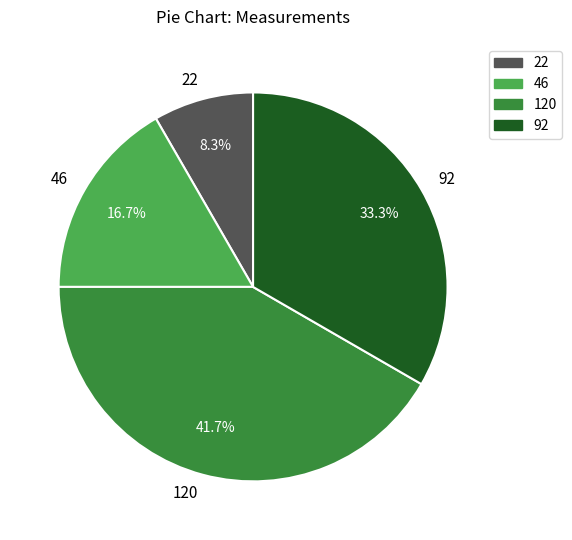

Rank the categories by value from highest to lowest.

120, 92, 46, 22